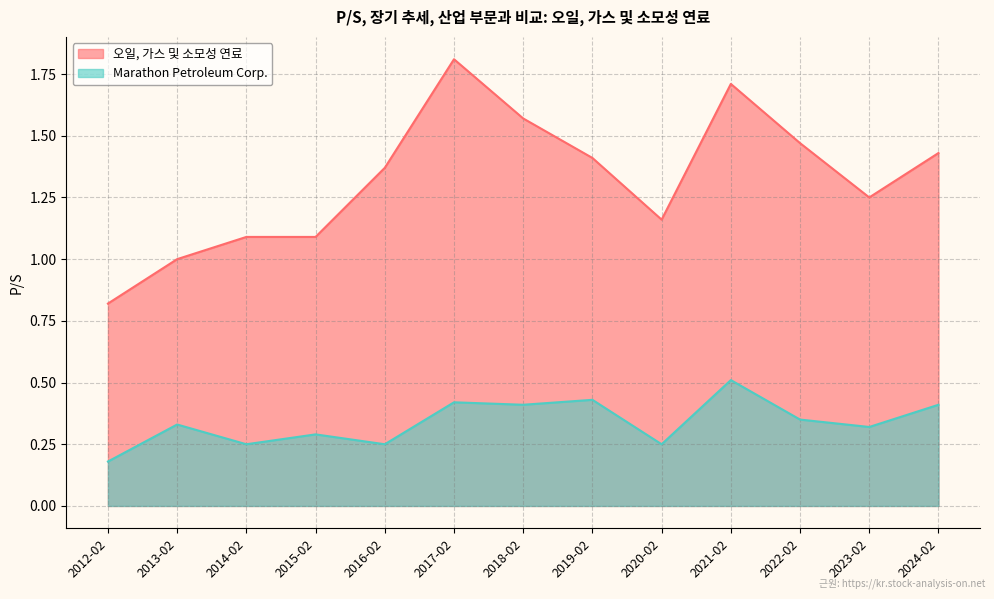

Is the value of 오일, 가스 및 소모성 연료 at 2019-02-28 greater than the value of Marathon Petroleum Corp. at 2012-02-29?

Yes